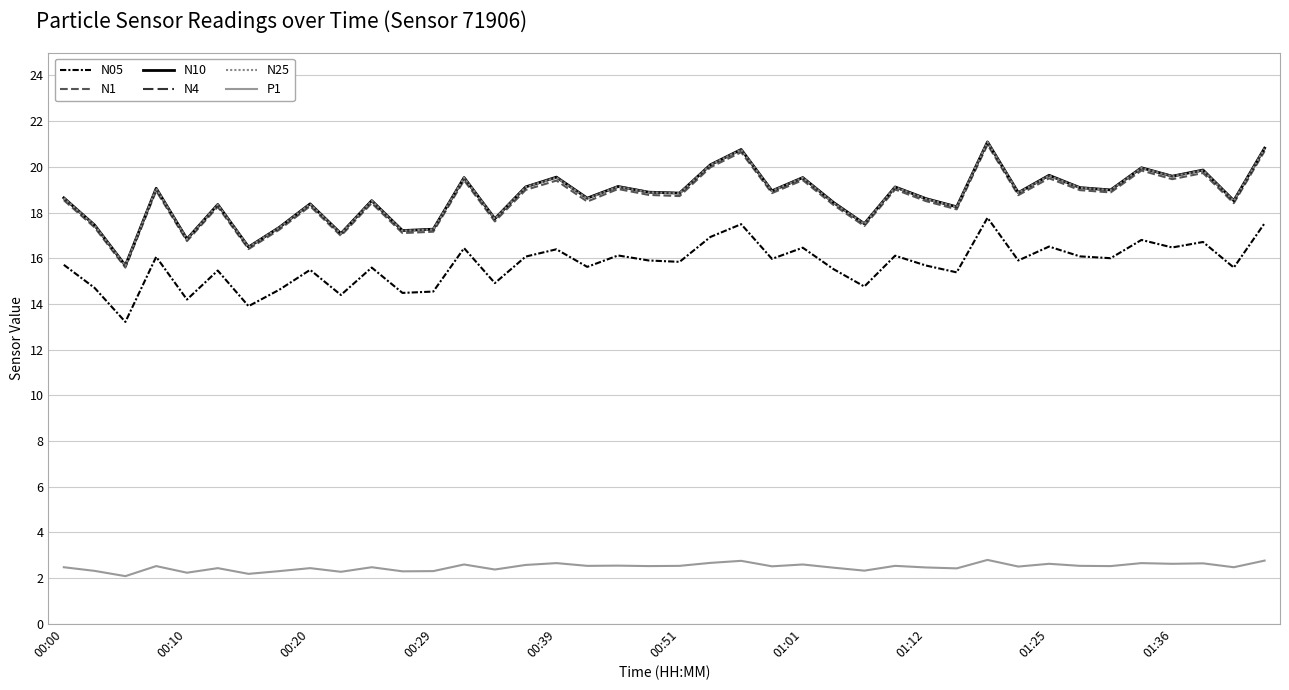

What is the difference between the second highest and minimum values in the N10 series?

5.1